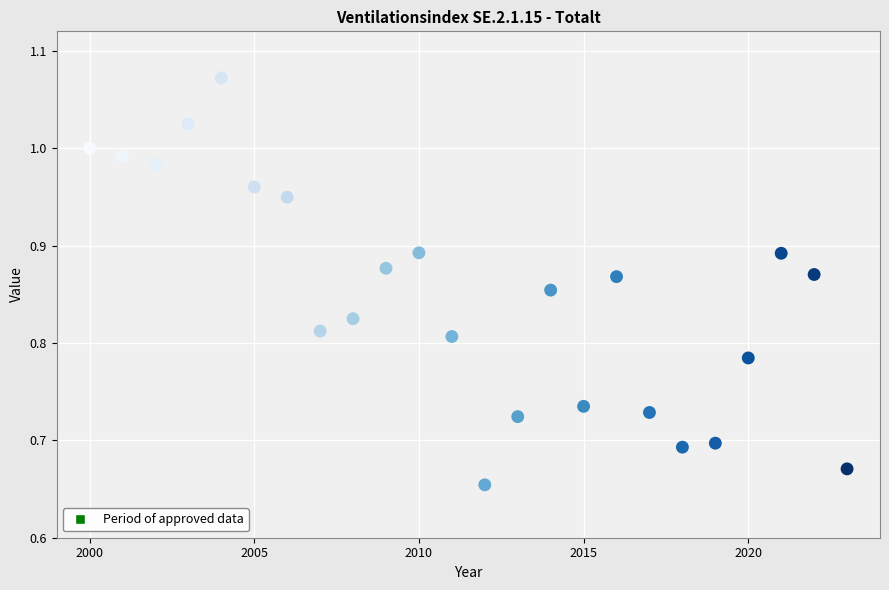

What is the range of Y values (max minus min)?

0.4